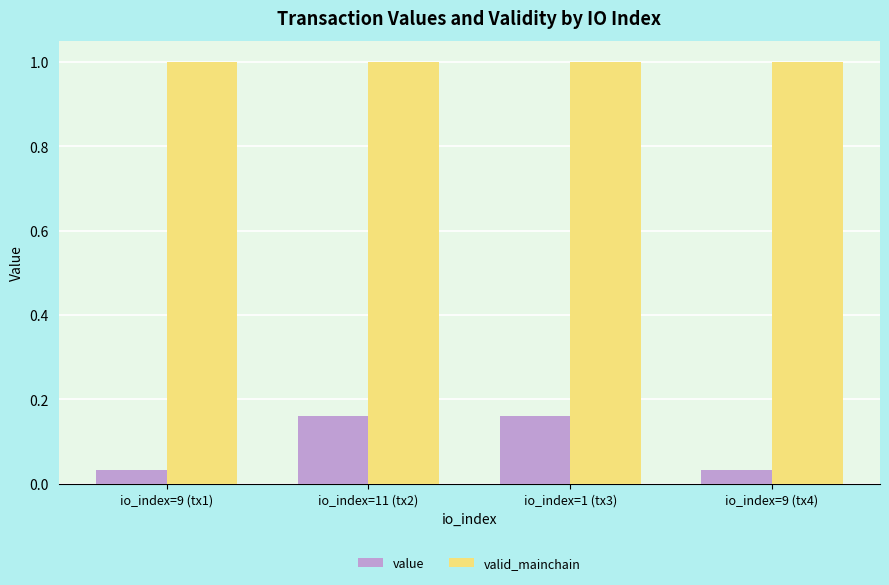

Which series has the widest spread of values?

value